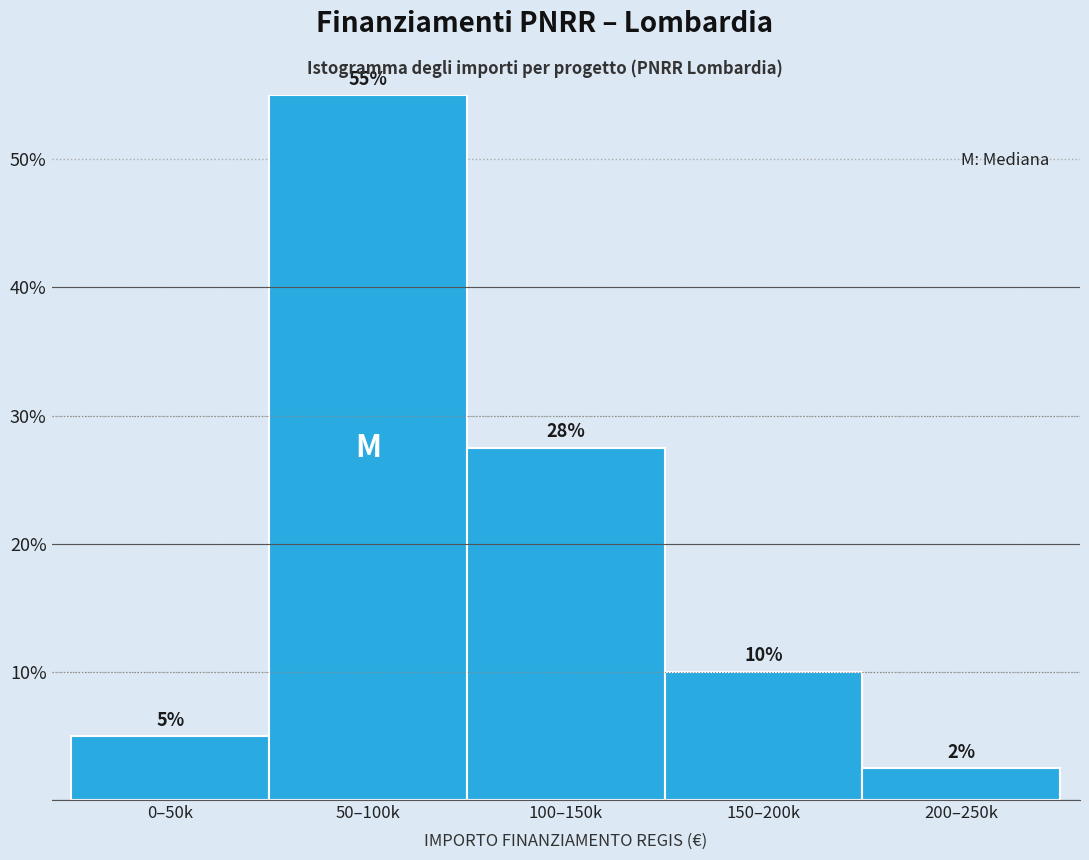

Read the value at 0–50k.

5.0